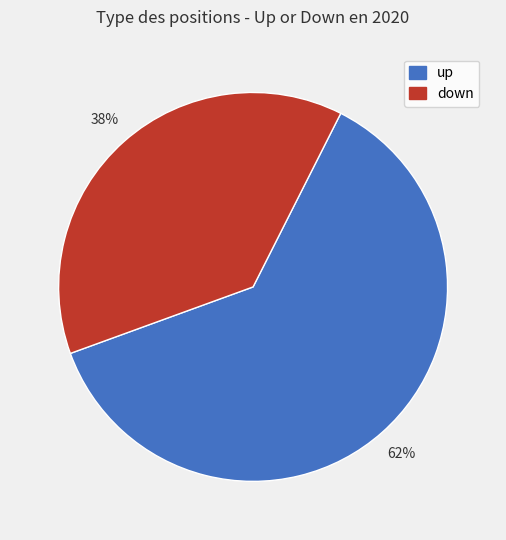

The down slice represents 51% of the pie. True or false?

False